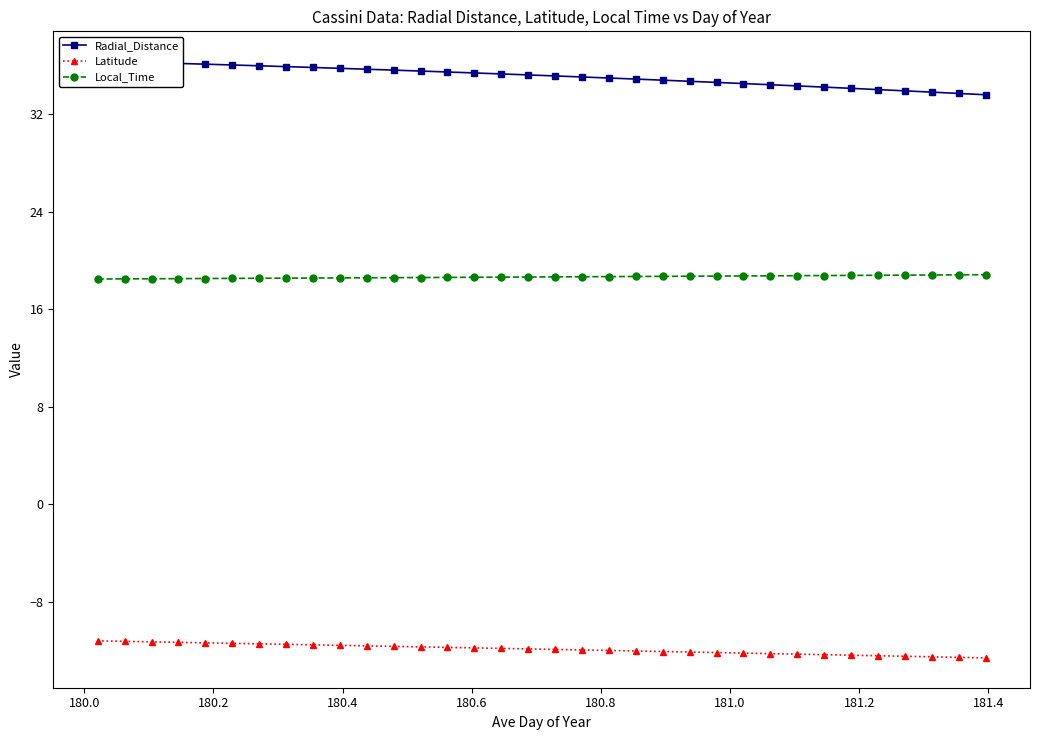

What is the sum of all Local_Time values?

634.1